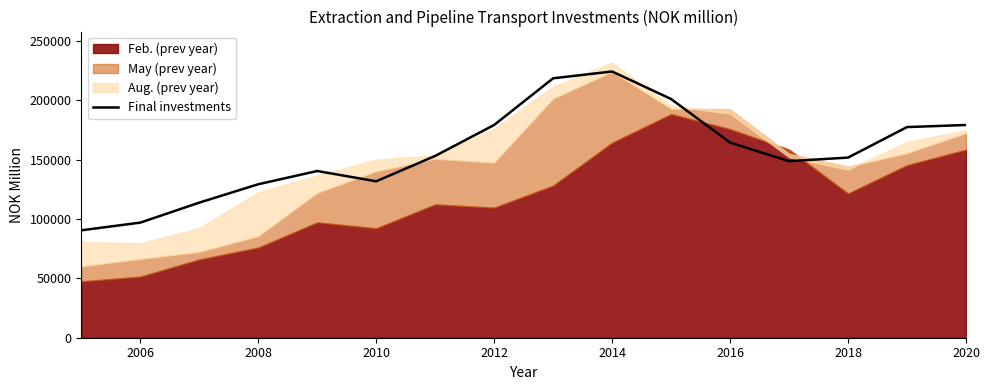

What is the greatest value displayed?

224402